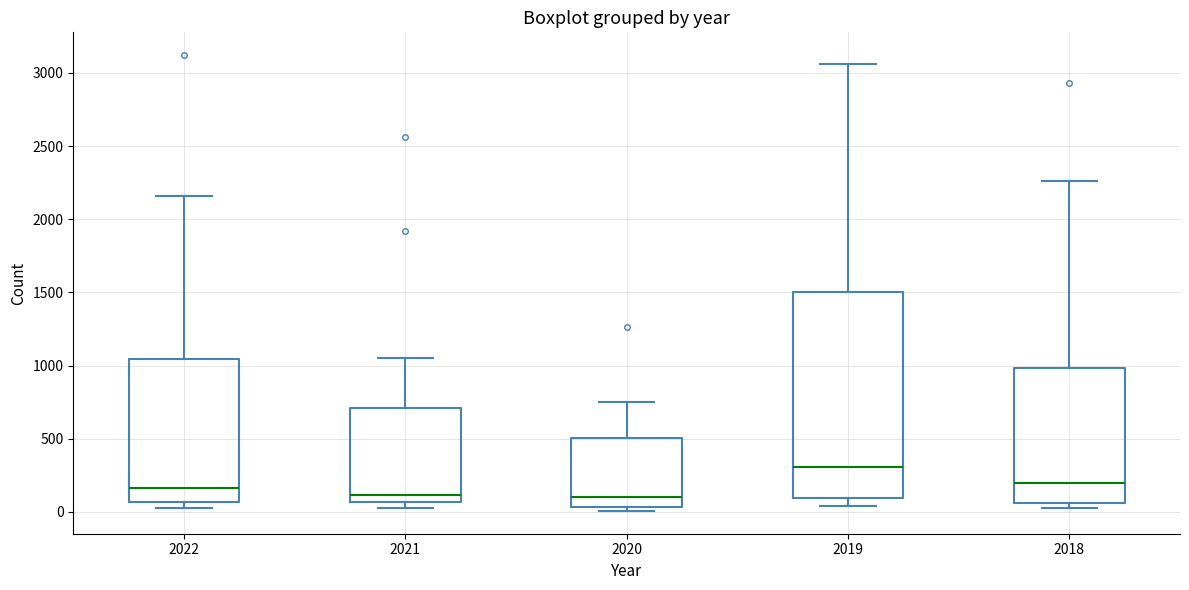

Comparing the boxes themselves (not the whiskers), which one is the tallest?

2019